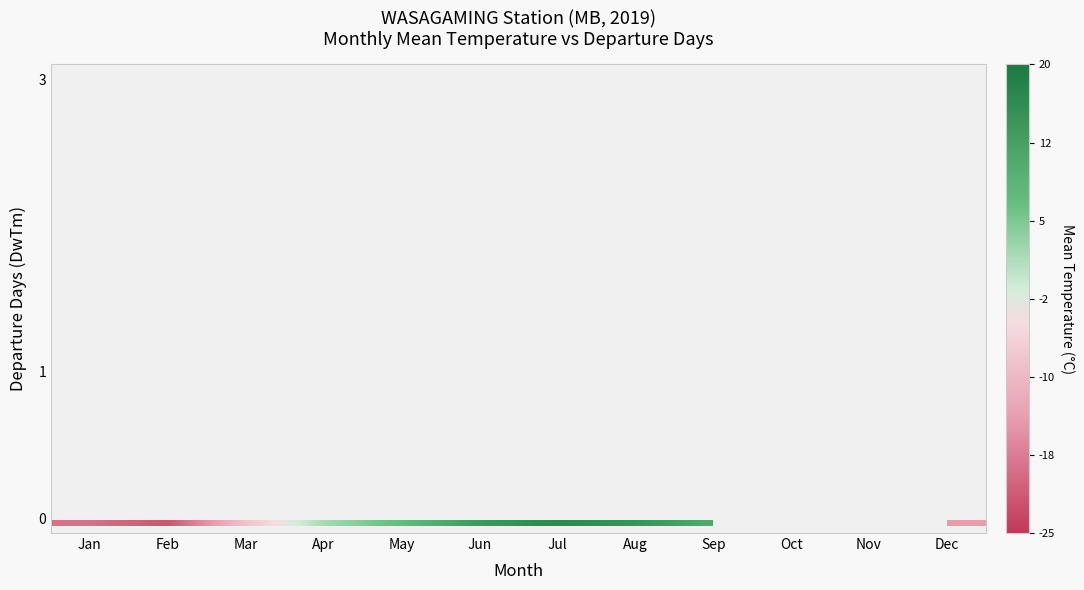

How many categories are shown in the chart?

12